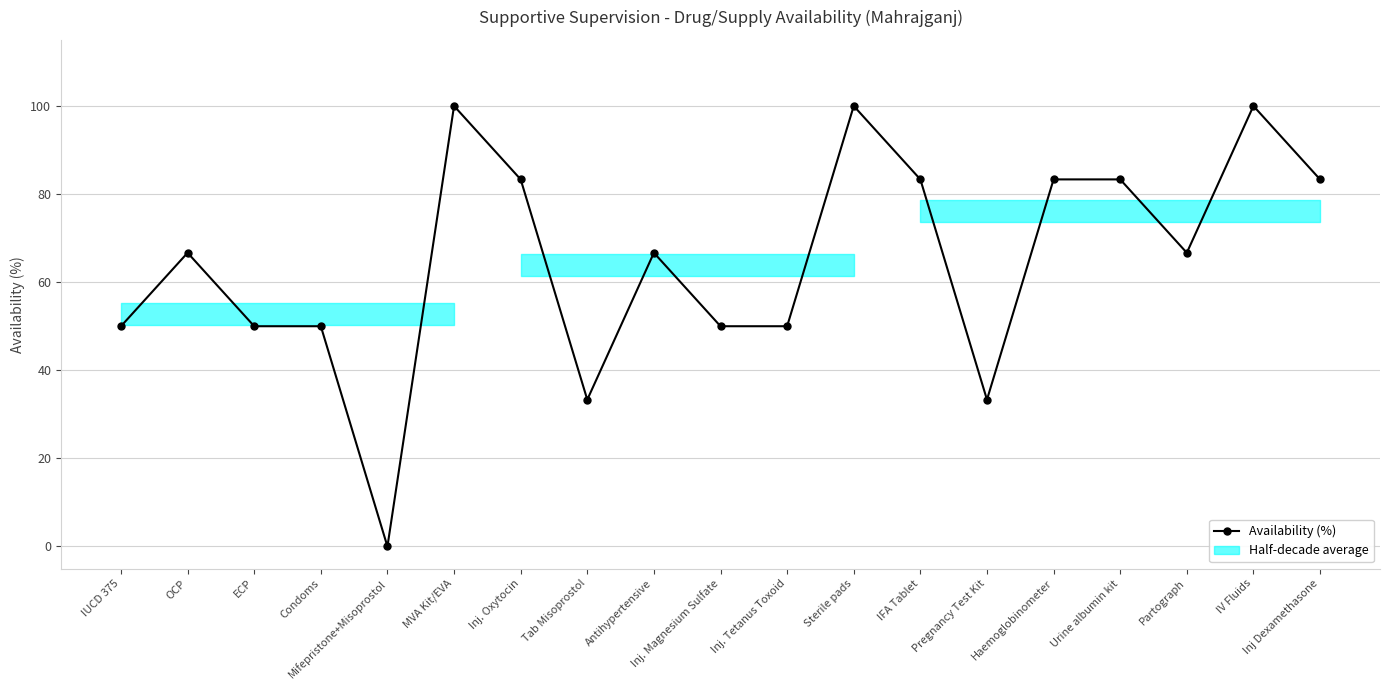

Reading right to left, transcribe all the data shown in this chart.

Inj Dexamethasone=83.3	IV Fluids=100.0	Partograph=66.7	Urine albumin kit=83.3	Haemoglobinometer=83.3	Pregnancy Test Kit=33.3	IFA Tablet=83.3	Sterile pads=100.0	Inj. Tetanus Toxoid=50.0	Inj. Magnesium Sulfate=50.0	Antihypertensive=66.7	Tab Misoprostol=33.3	Inj. Oxytocin=83.3	MVA Kit/EVA=100.0	Mifepristone+Misoprostol=0.0	Condoms=50.0	ECP=50.0	OCP=66.7	IUCD 375=50.0